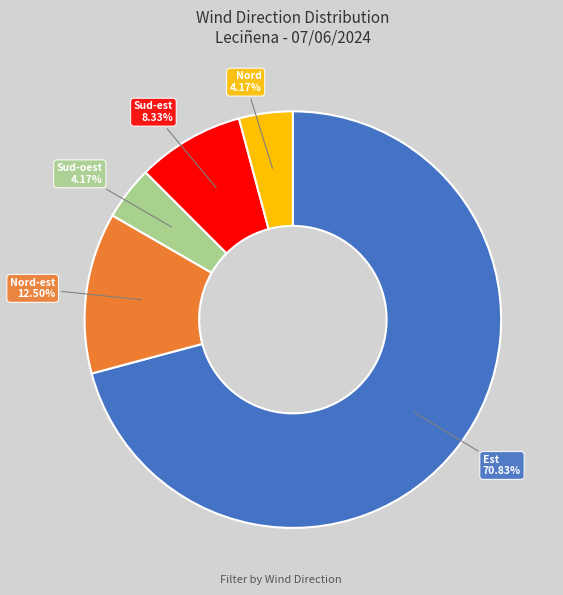

Is there any slice that represents more than half of the pie?

Yes